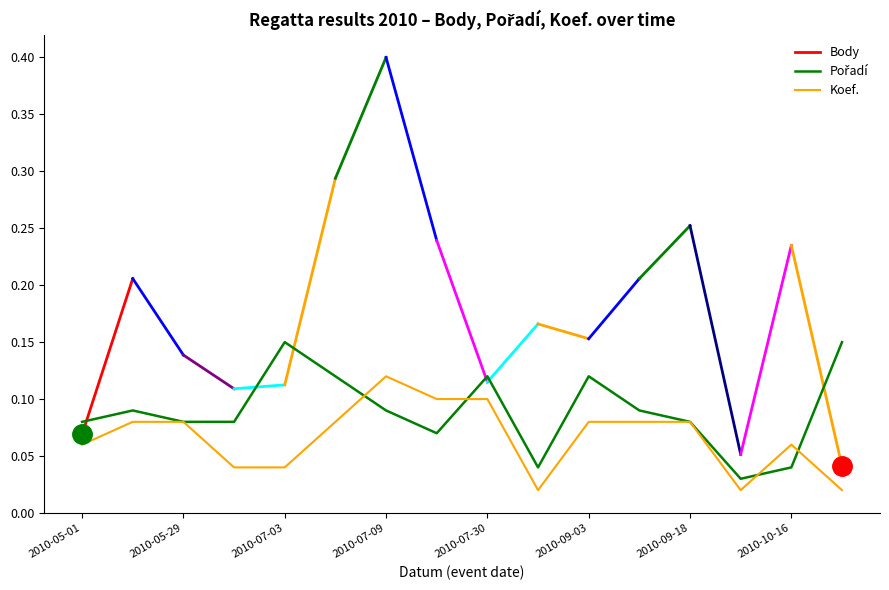

What is the total value across all series at 2010-09-18?

0.2